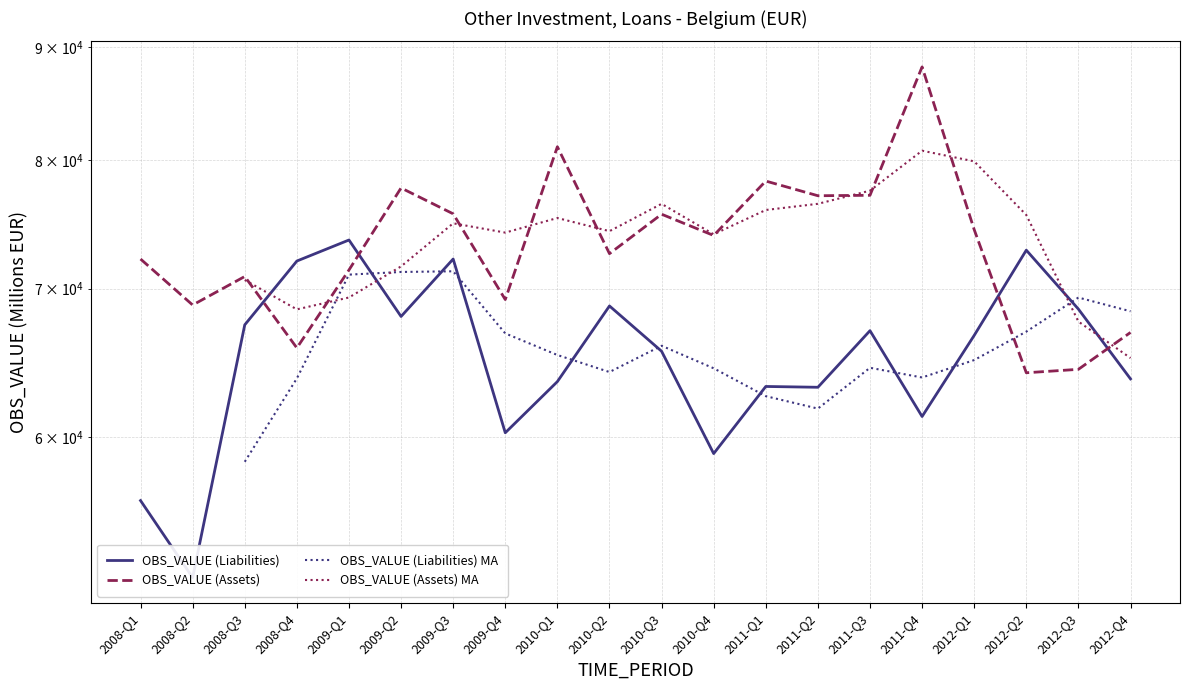

Reading left to right, what are all the values shown in this chart?

OBS_VALUE (Liabilities): 2008-Q1=56164	2008-Q2=51843	2008-Q3=67417	2008-Q4=72039	2009-Q1=73630	2009-Q2=68006	2009-Q3=72190	2009-Q4=60264	2010-Q1=63555	2010-Q2=68753	2010-Q3=65593	2010-Q4=58975	2011-Q1=63235	2011-Q2=63182	2011-Q3=67009	2011-Q4=61292	2012-Q1=66681	2012-Q2=72857	2012-Q3=68529	2012-Q4=63735
OBS_VALUE (Assets): 2008-Q1=72189	2008-Q2=68821	2008-Q3=70891	2008-Q4=65819	2009-Q1=71371	2009-Q2=77723	2009-Q3=75662	2009-Q4=69212	2010-Q1=81125	2010-Q2=72594	2010-Q3=75631	2010-Q4=73977	2011-Q1=78282	2011-Q2=77097	2011-Q3=77132	2011-Q4=88143	2012-Q1=74429	2012-Q2=64142	2012-Q3=64371	2012-Q4=66886